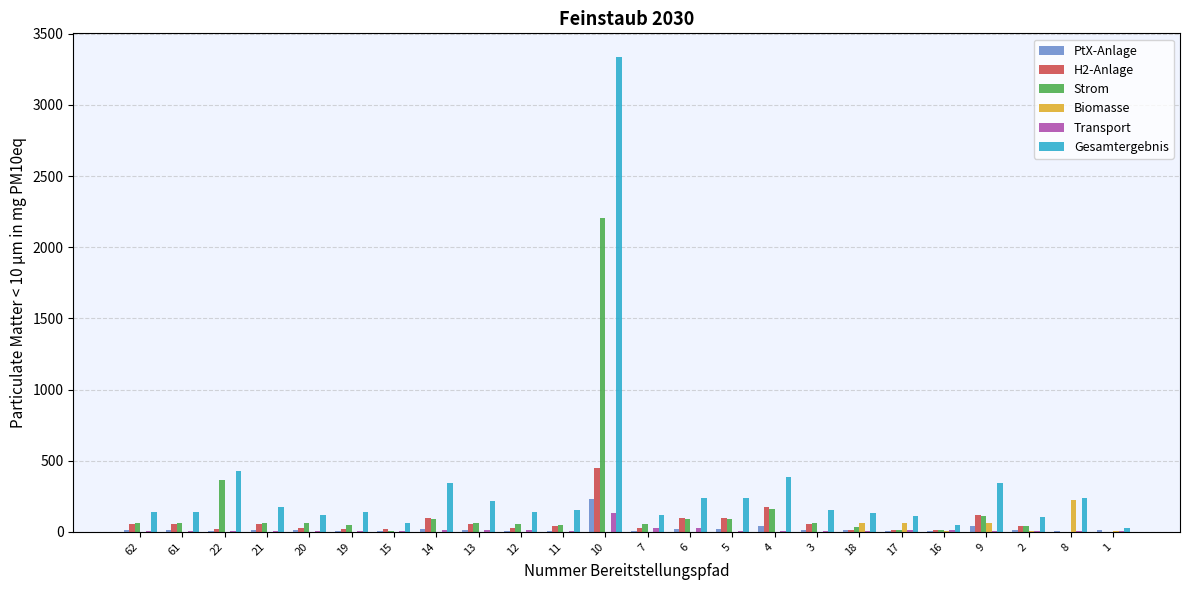

What is the maximum value for Gesamtergebnis?

3336.9